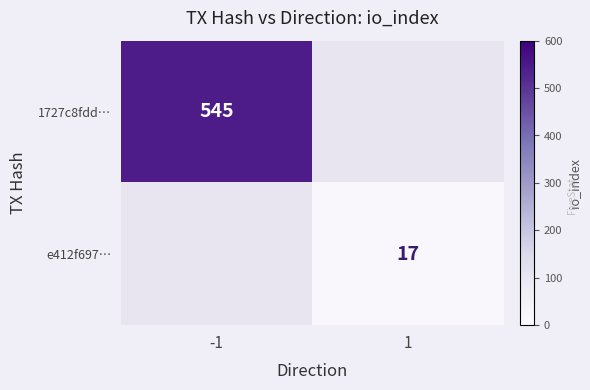

True or false: 1727c8fdd… has a value of 310.7 at -1.

False